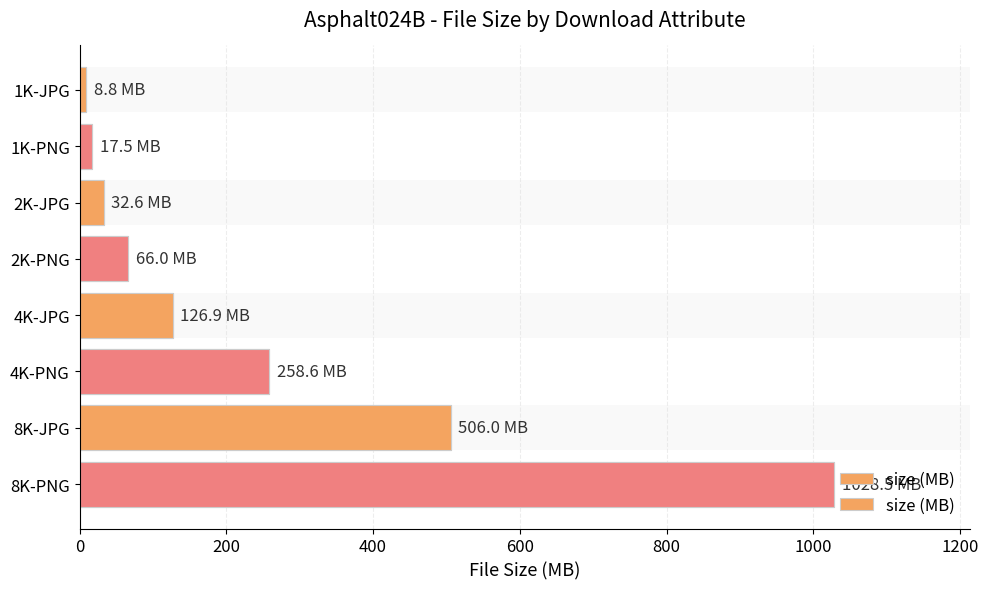

How many values are below 126?

4